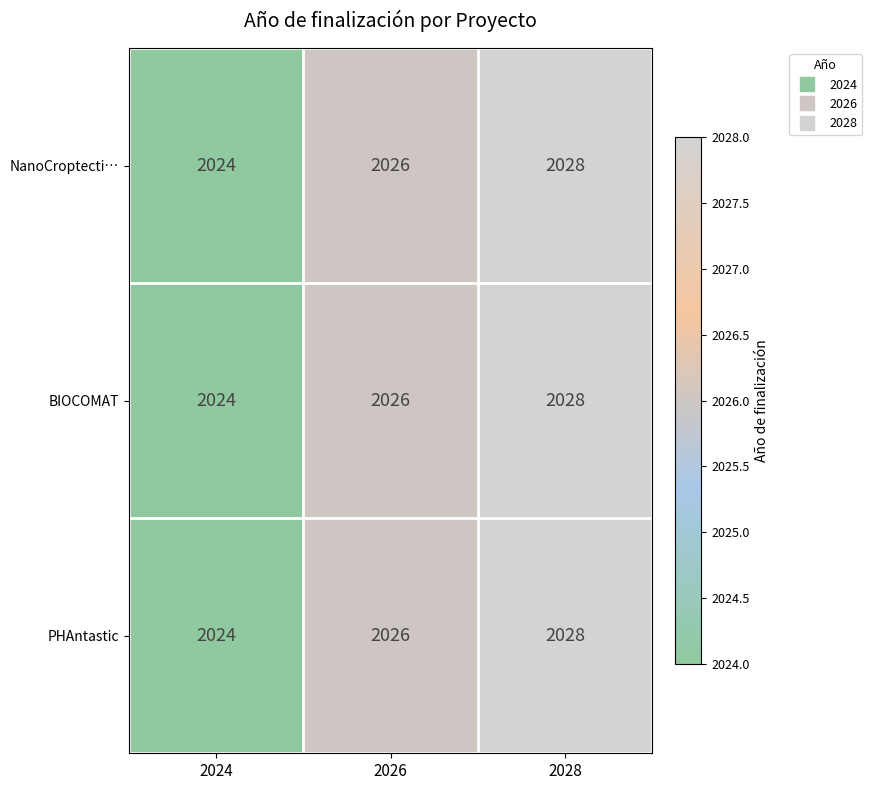

Reading left to right, transcribe all the data shown in this chart.

NanoCroptecti…: 2024	2026	2028
BIOCOMAT: 2024	2026	2028
PHAntastic: 2024	2026	2028